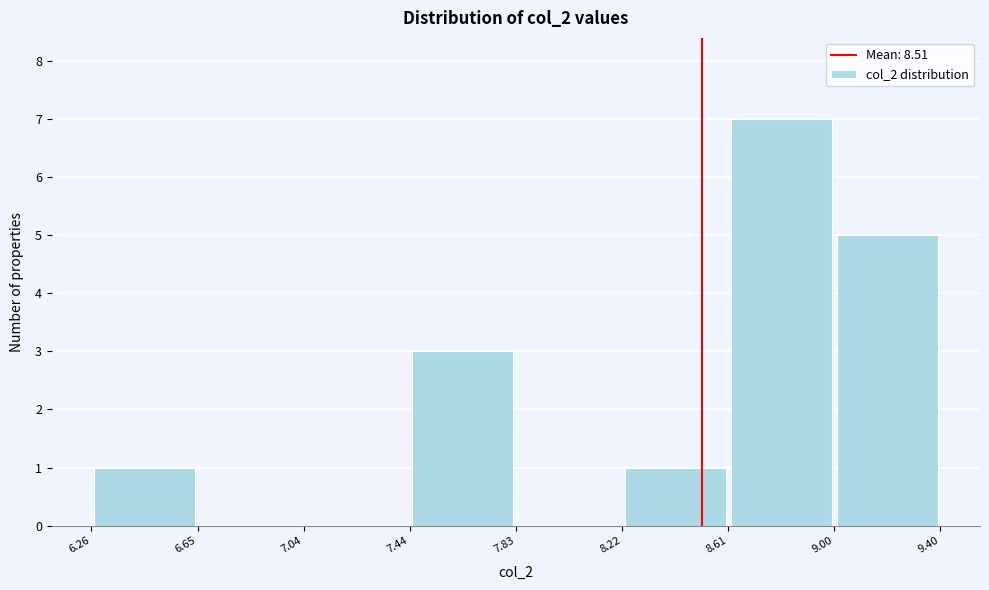

Over which range of the x-axis is the bar tallest?

8.61 to 9.00